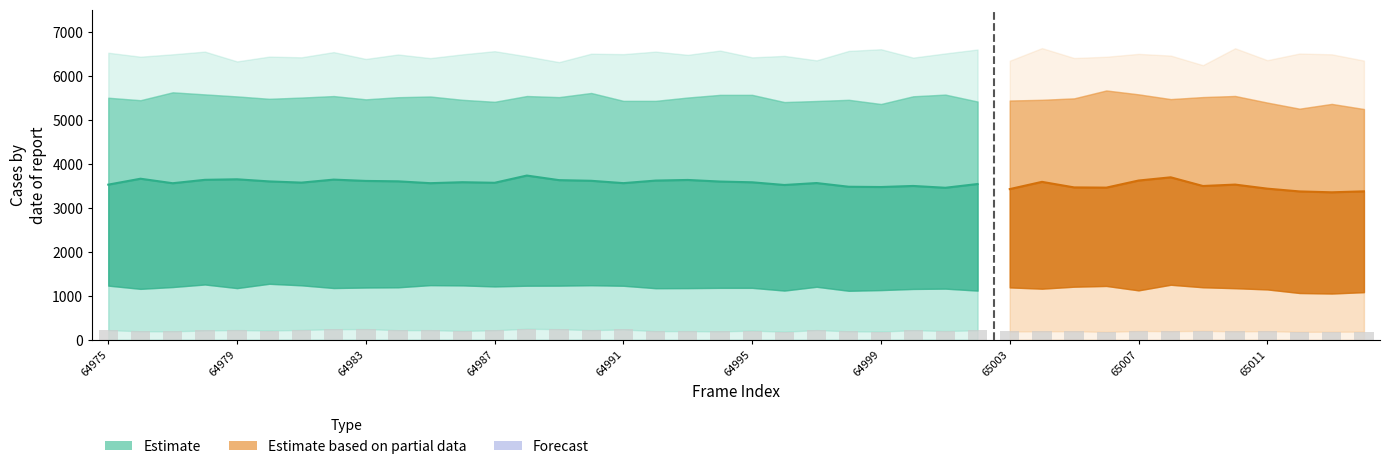

What is the difference between the maximum and minimum values in the base series?

15